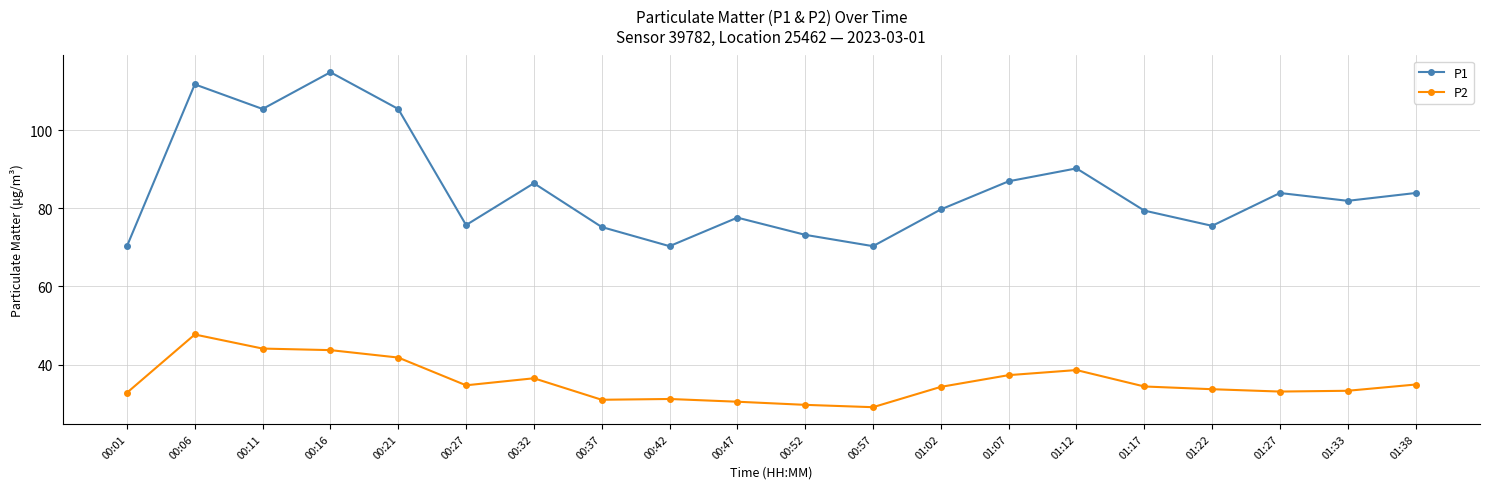

At which label does P2 first exceed 34?

00:06